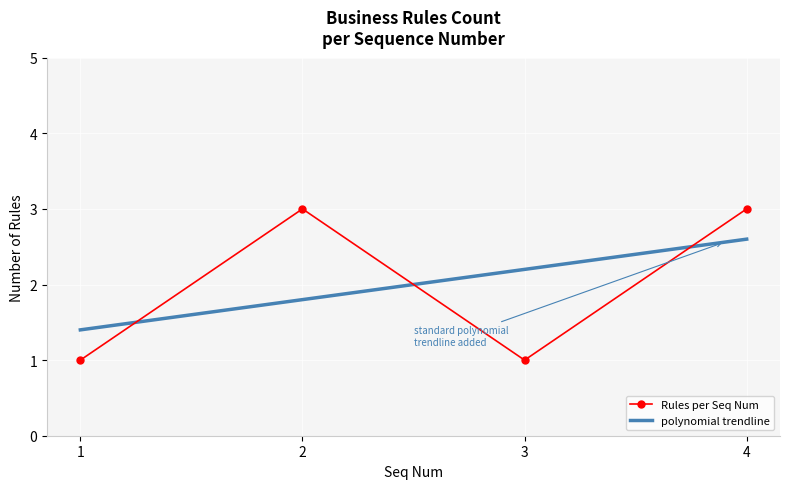

What is the value of the 3rd point from the left?

1